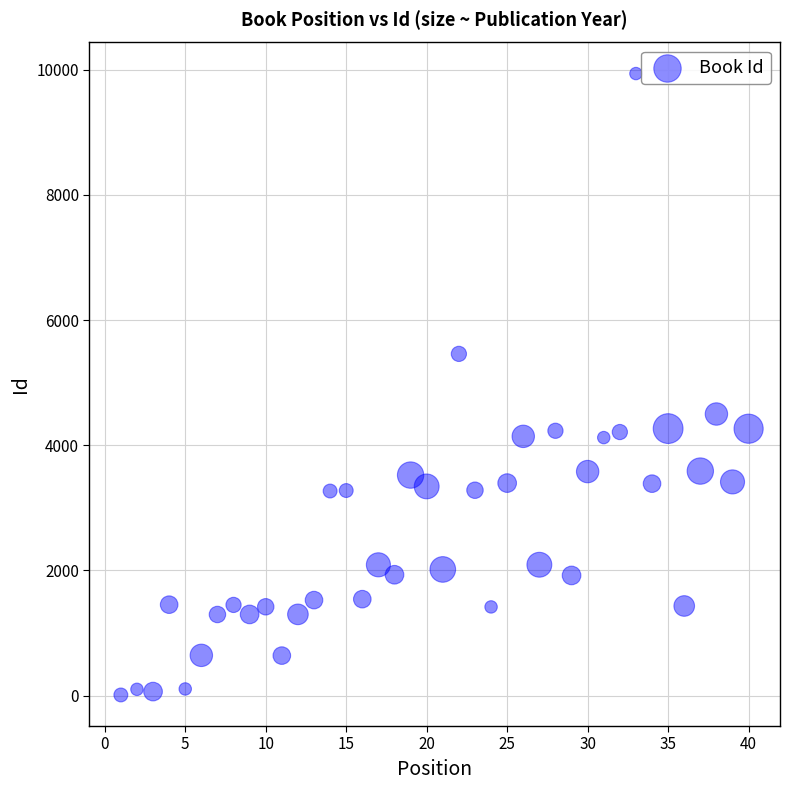

What is the range of X values (max minus min)?

39